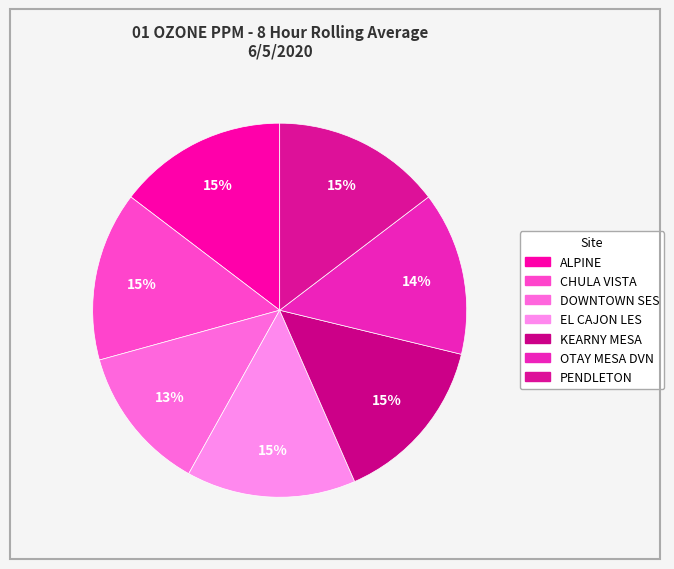

The DOWNTOWN SES slice represents 25% of the pie. True or false?

False